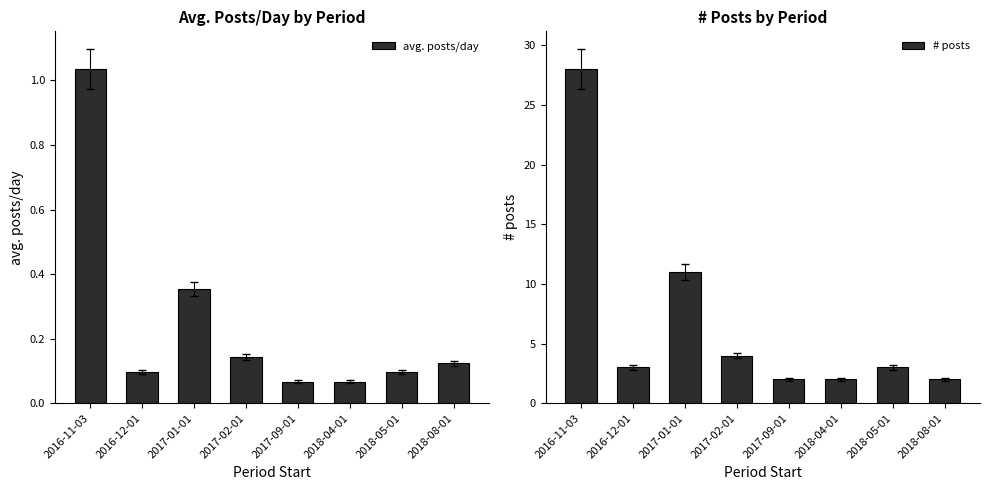

At which category is the sum across all series the highest?

2016-11-03